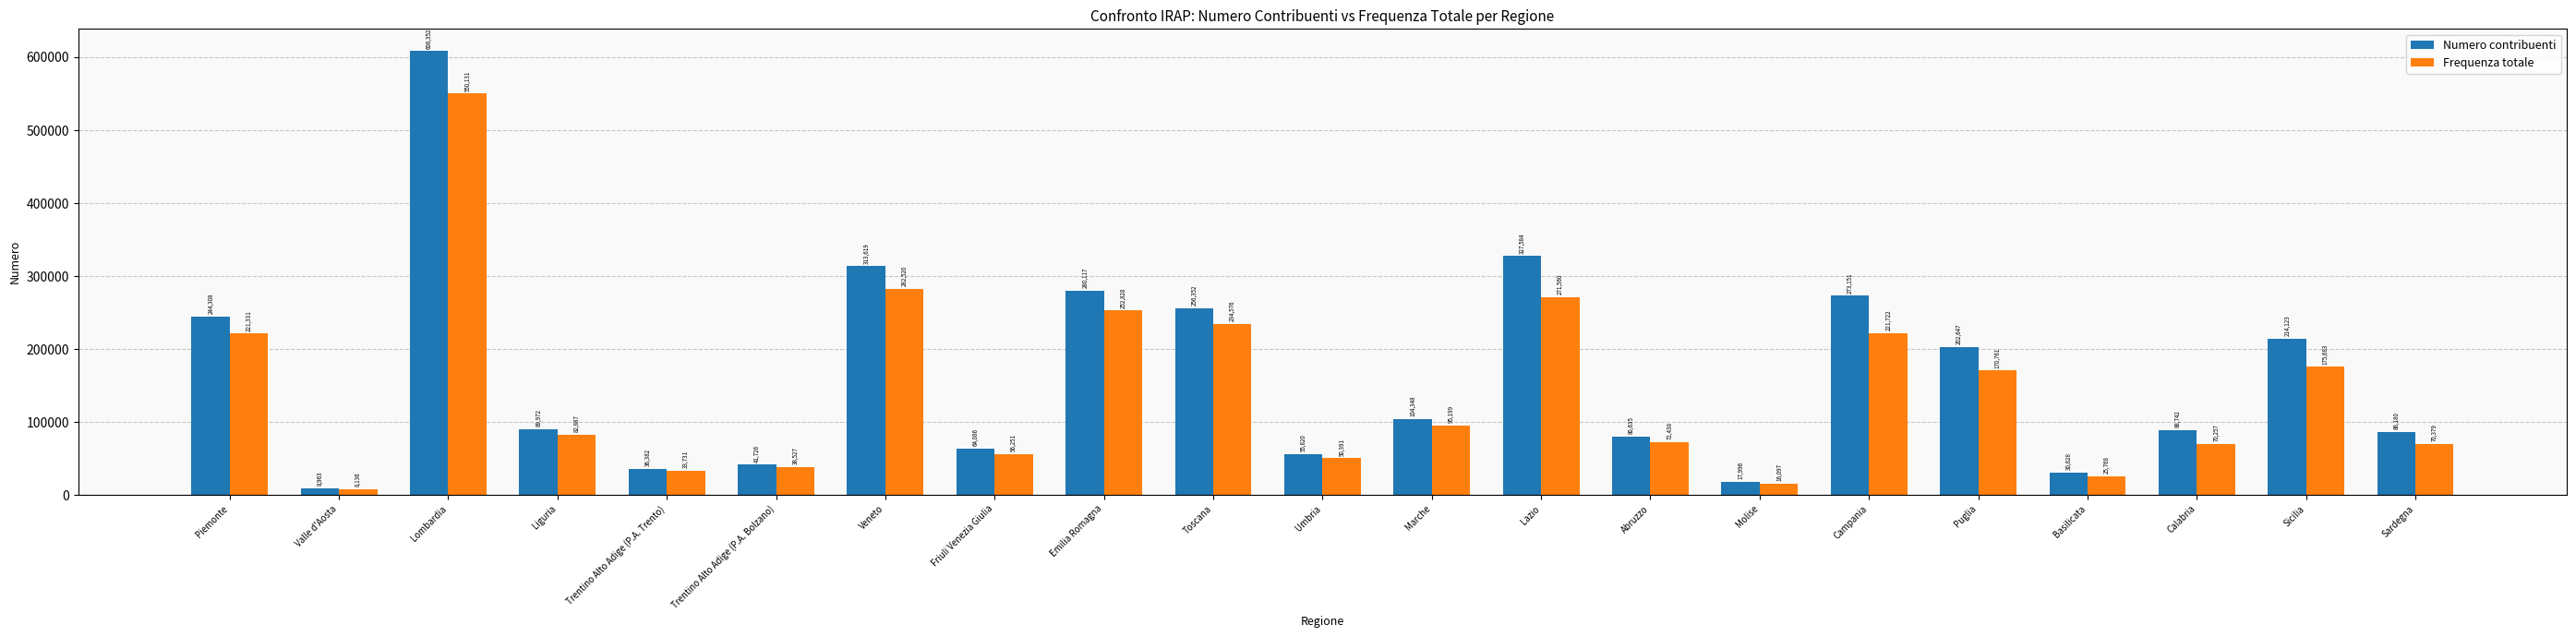

How many groups of bars are there?

21